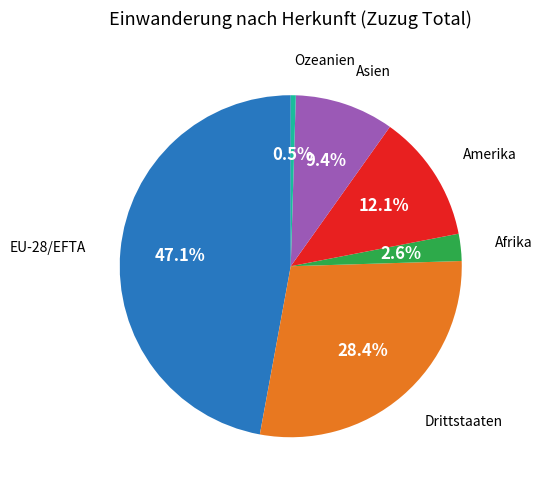

Is there any slice that represents more than half of the pie?

No